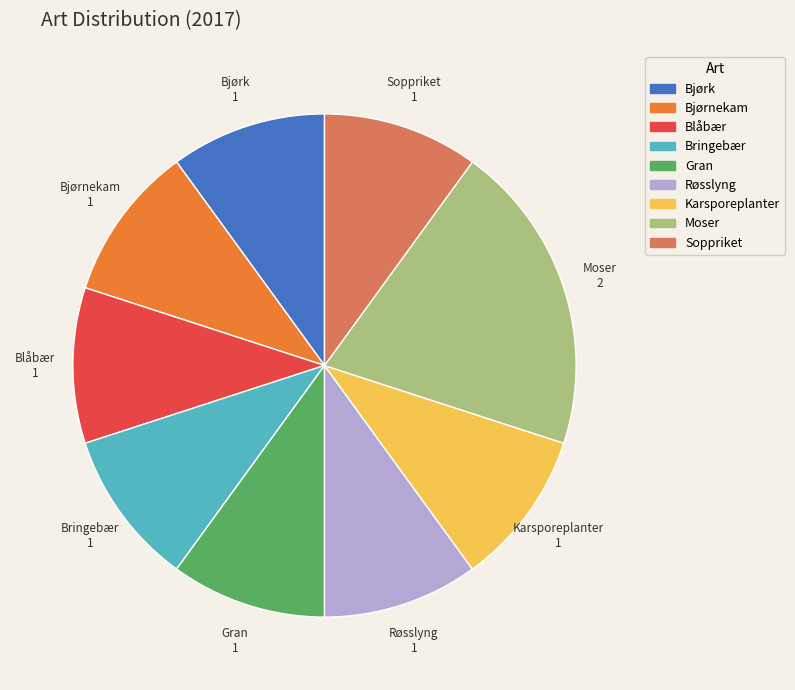

How many slices are in this pie chart?

9